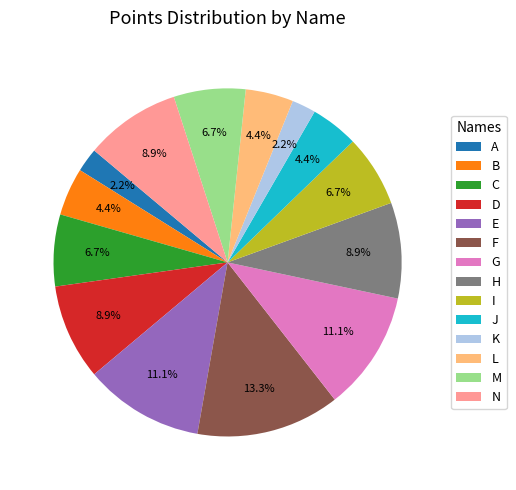

To the nearest percent, what is the difference between the largest and smallest slice percentages?

11%